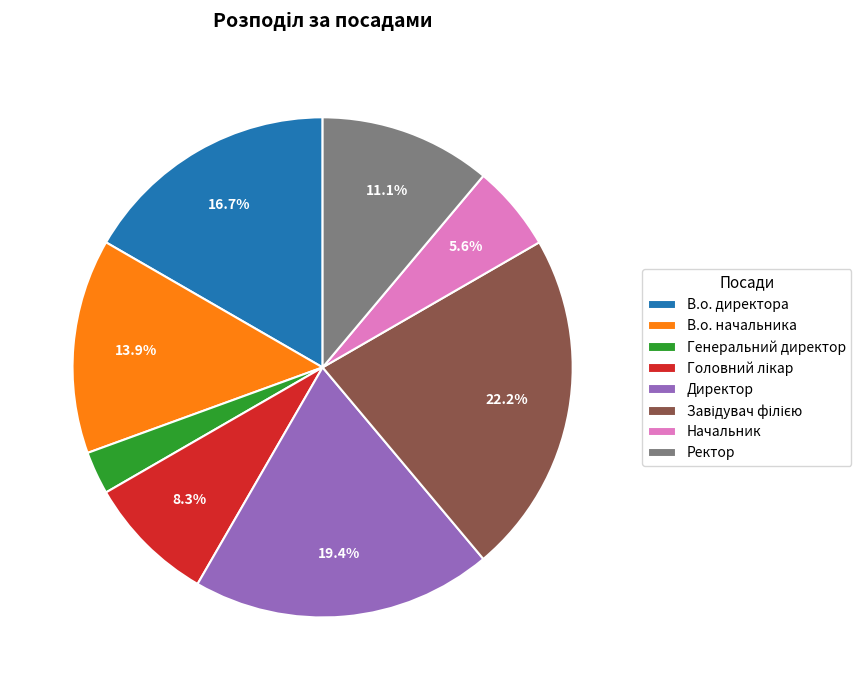

Which category has the smallest portion of the pie?

Генеральний директор